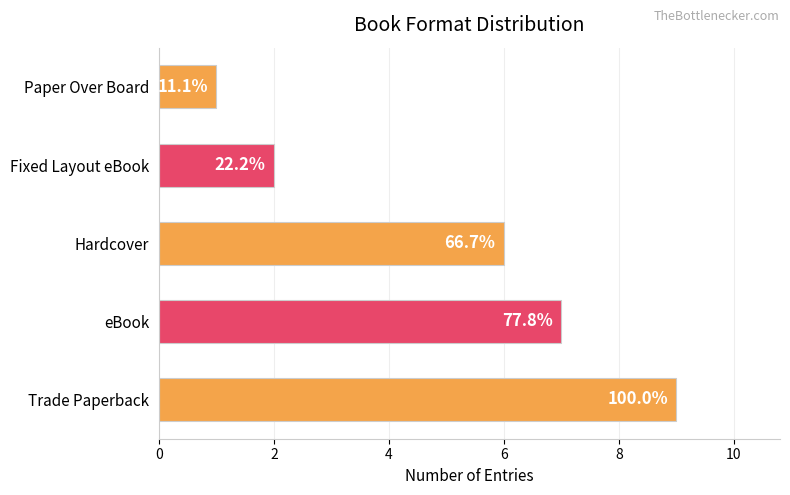

How many bars are there in total?

5